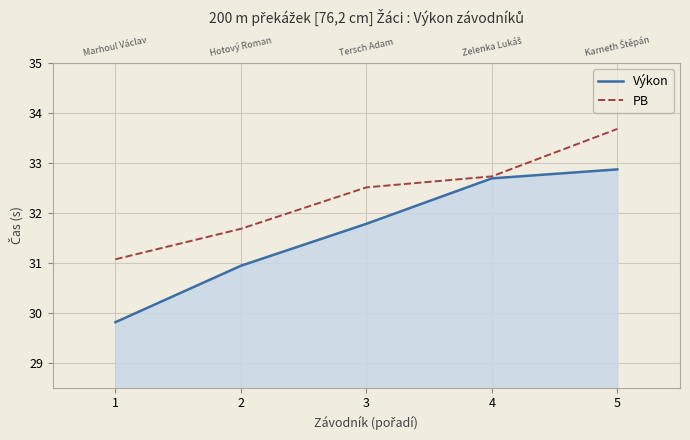

Rank the categories by Výkon value from lowest to highest.

1, 2, 3, 4, 5